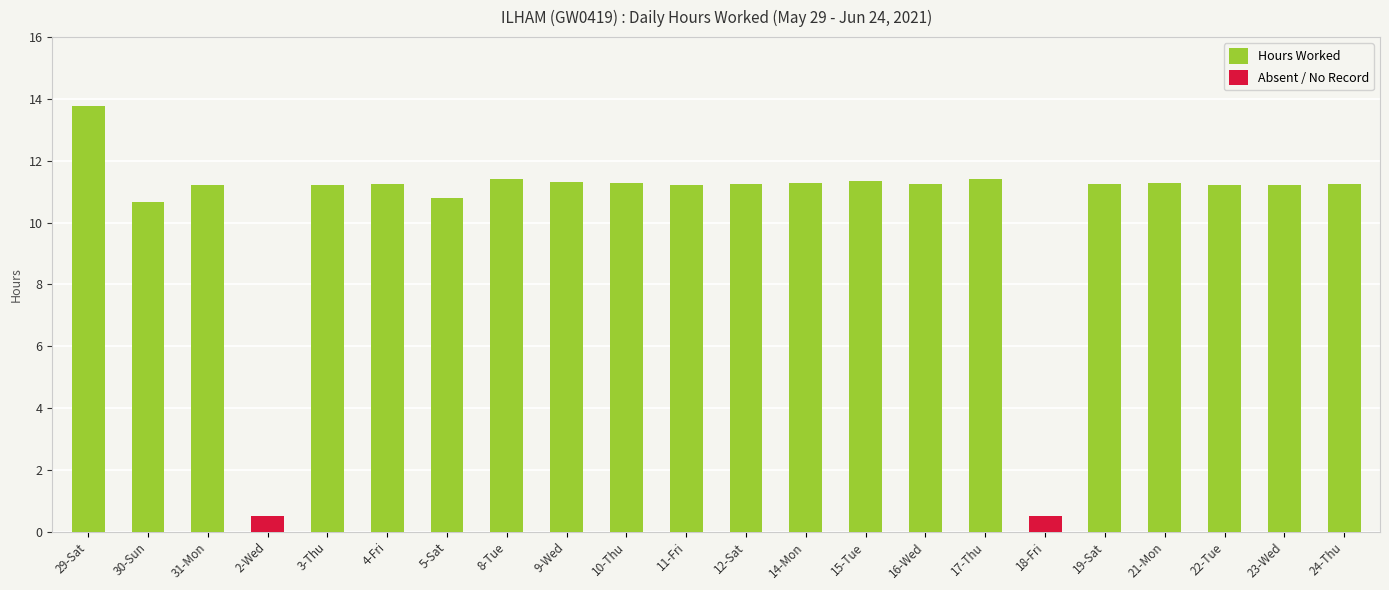

The value of Absent / No Record at 29-Sat is 0.0. True or false?

True